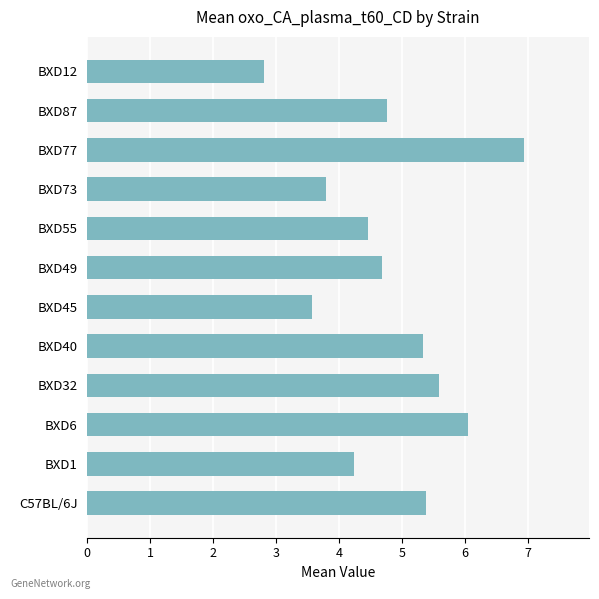

Which has a higher value, BXD6 or BXD49?

BXD6